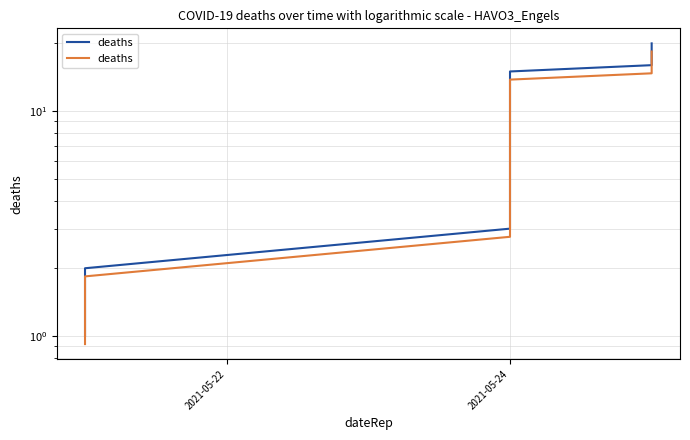

What is the minimum value shown in the chart?

0.9